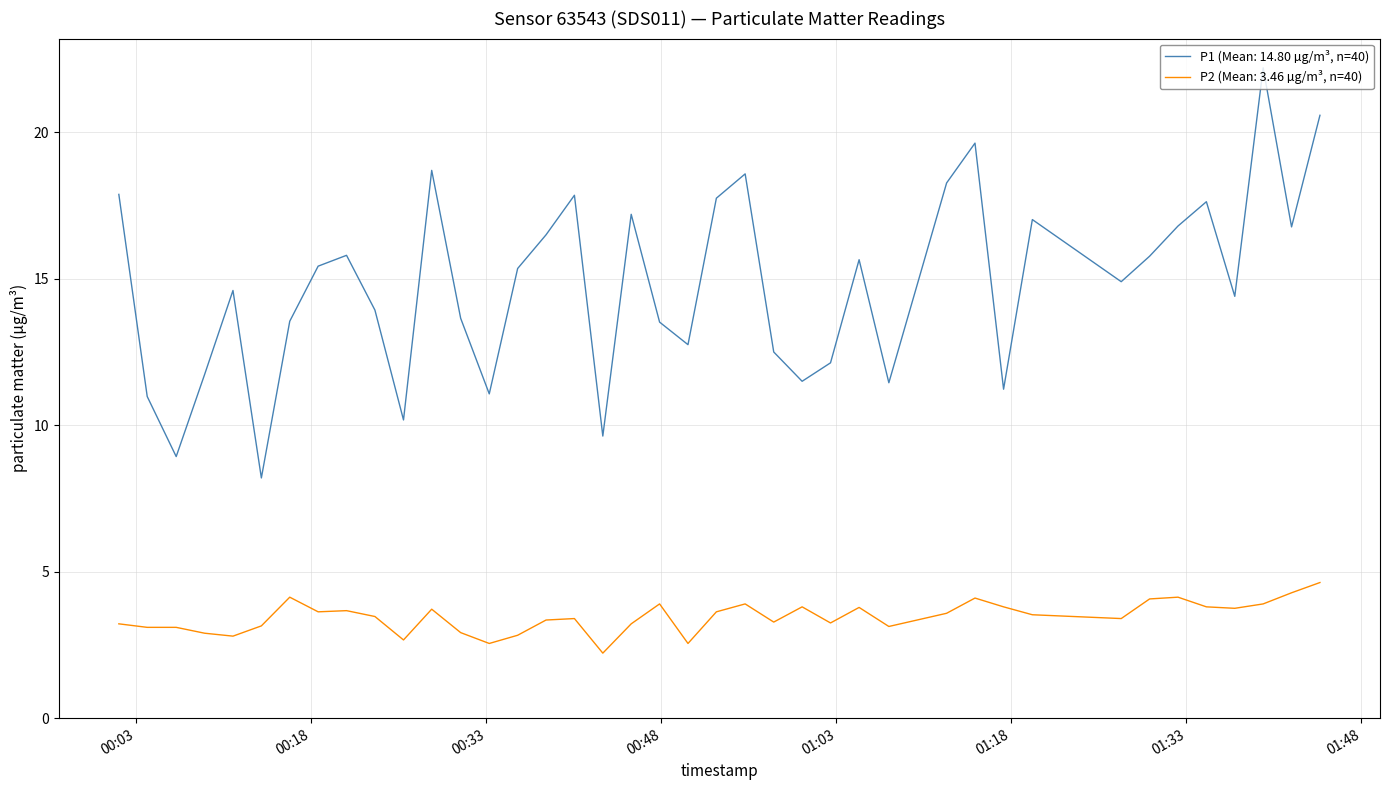

What is the maximum value shown in the chart?

22.2